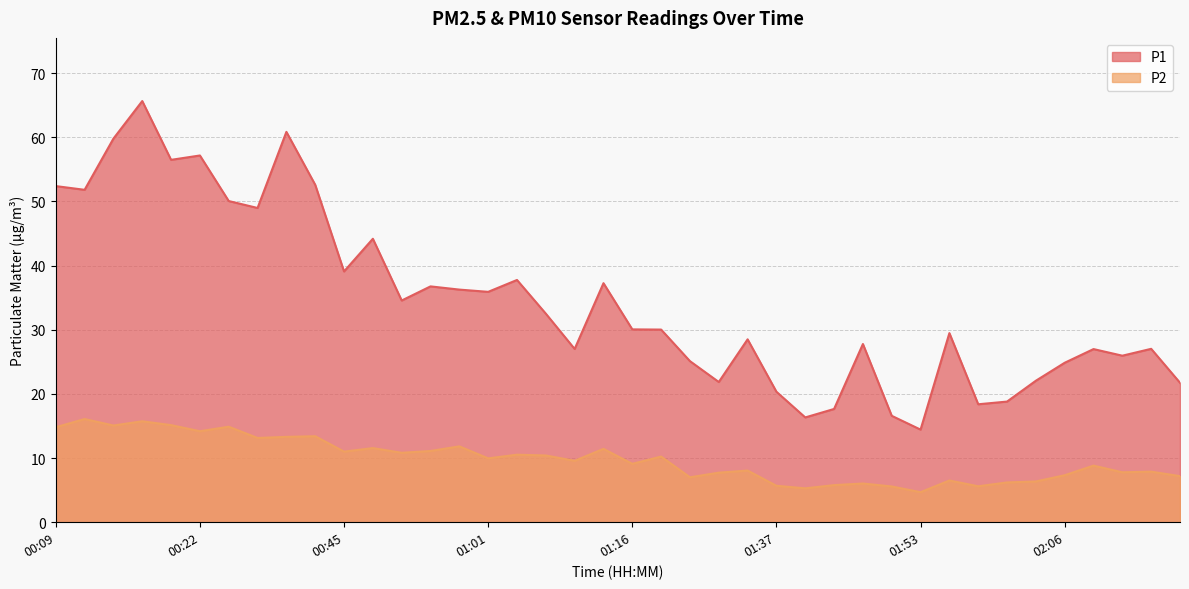

What is the value of the P1 point at the 9th from the left?

60.8